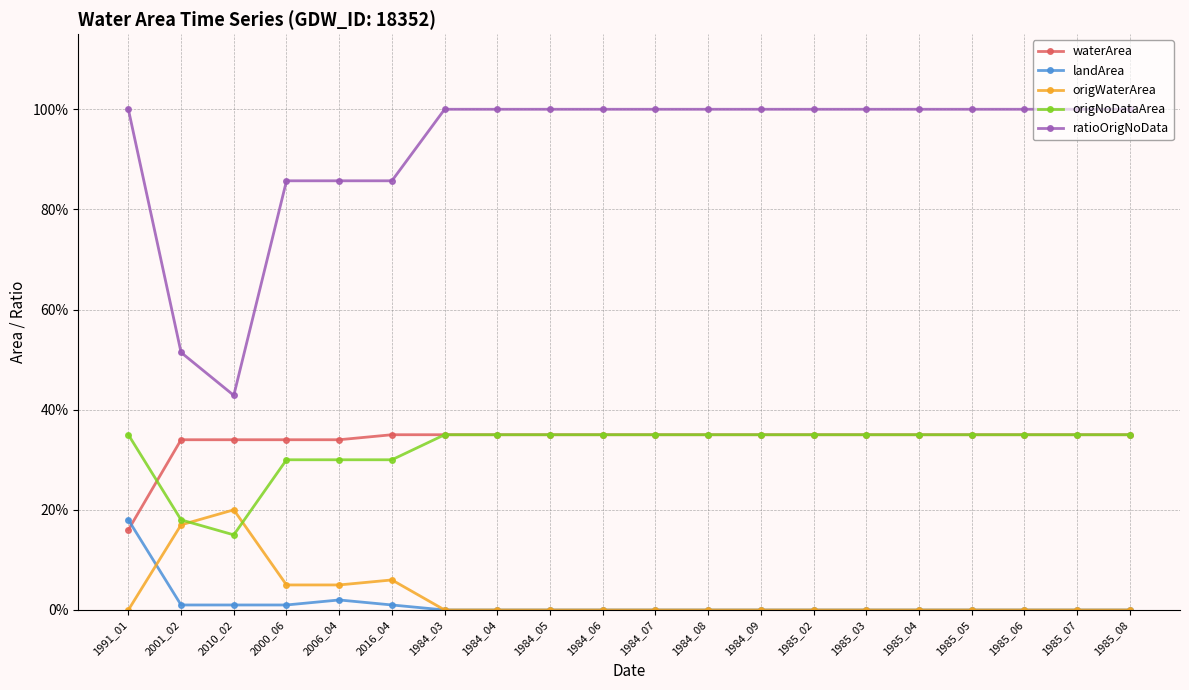

Which category has the lowest value in the ratioOrigNoData series?

2010_02